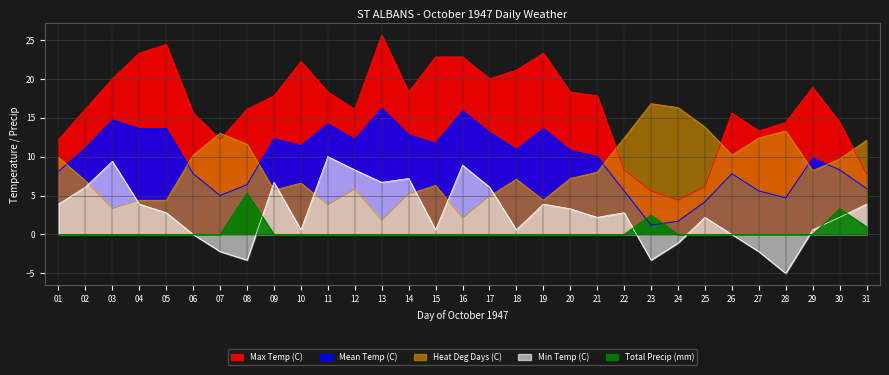

At which label does Max Temp (C) first exceed 17?

03